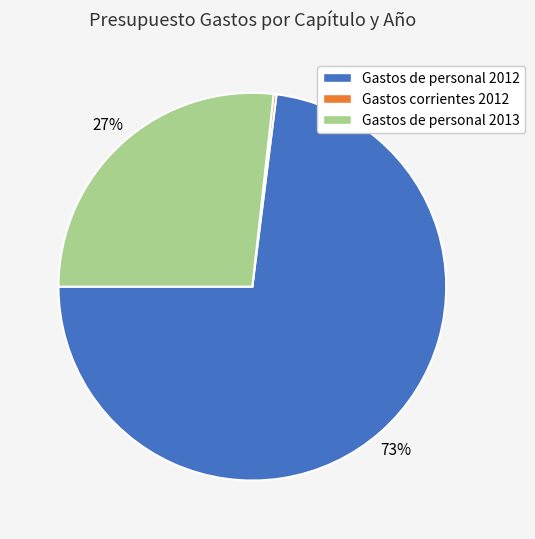

To the nearest percent, what is the combined percentage of Gastos de personal 2012 and Gastos de personal 2013?

100%